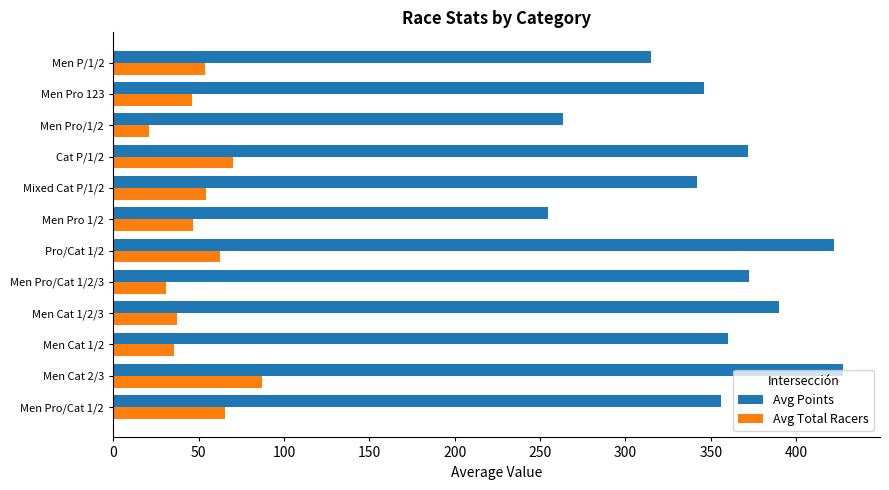

List the series in order of their overall mean, highest first.

Avg Points, Avg Total Racers